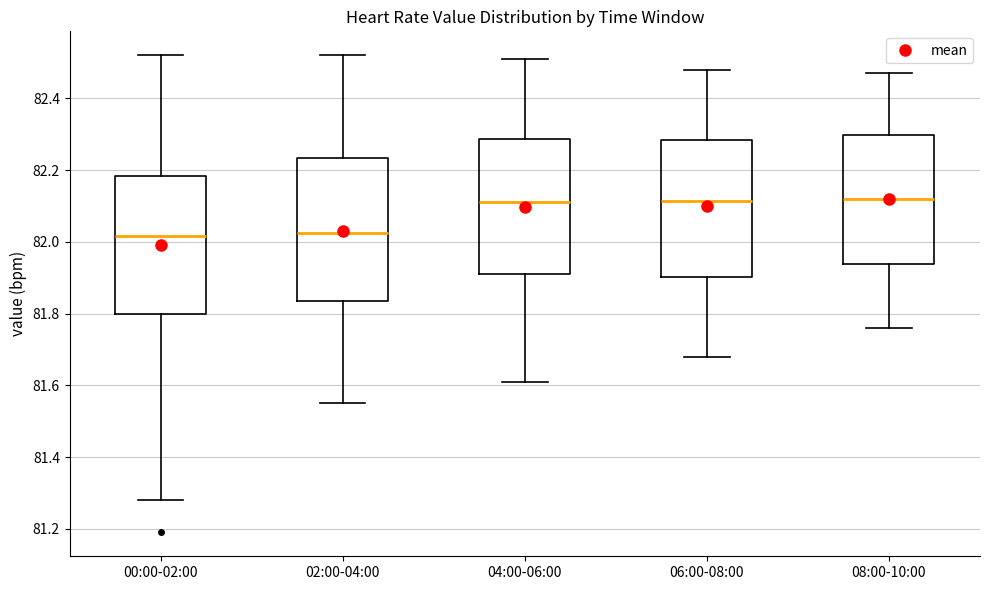

Reading left to right, transcribe this box plot: for each box, give where its median line is, the range the box spans, and where its two whiskers end, as read against the y-axis. The values are not printed on the chart, so give them approximately, as read against the axis.

00:00-02:00: median 82.02, box 81.80 to 82.18, whiskers 81.28 to 82.52
02:00-04:00: median 82.02, box 81.84 to 82.24, whiskers 81.56 to 82.52
04:00-06:00: median 82.12, box 81.92 to 82.28, whiskers 81.62 to 82.52
06:00-08:00: median 82.12, box 81.90 to 82.28, whiskers 81.68 to 82.48
08:00-10:00: median 82.12, box 81.94 to 82.30, whiskers 81.76 to 82.48